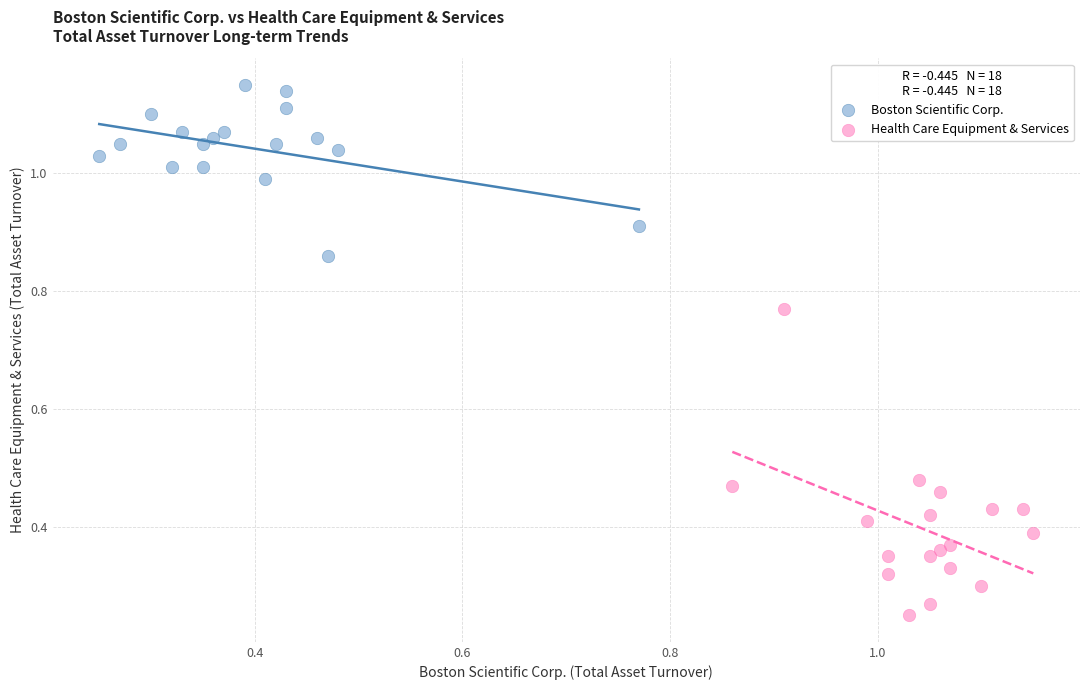

Which series has the largest Y range (max minus min)?

Health Care Equipment & Services